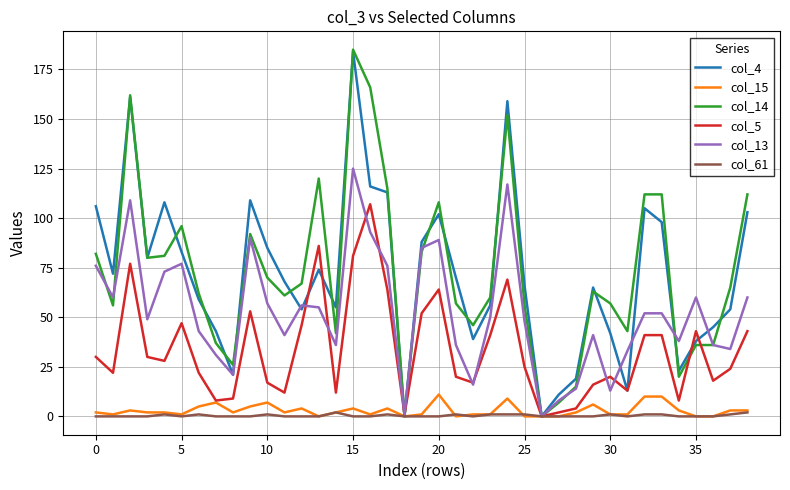

Count the col_61 values in the range 0 to 1.

37